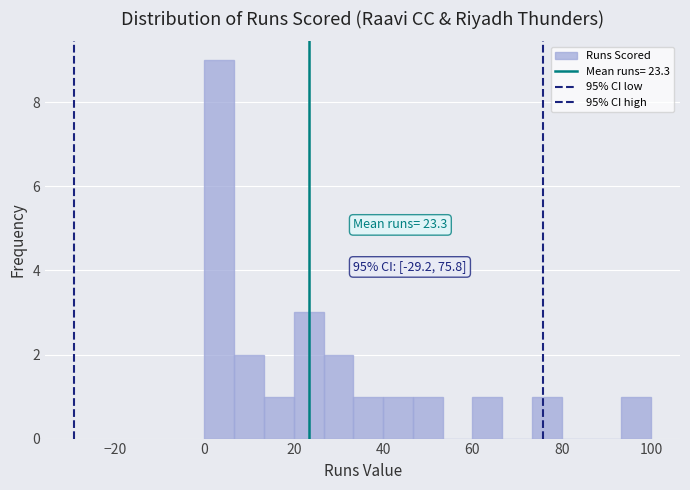

Read against the x-axis, roughly where is the centre of the tallest bar?

4